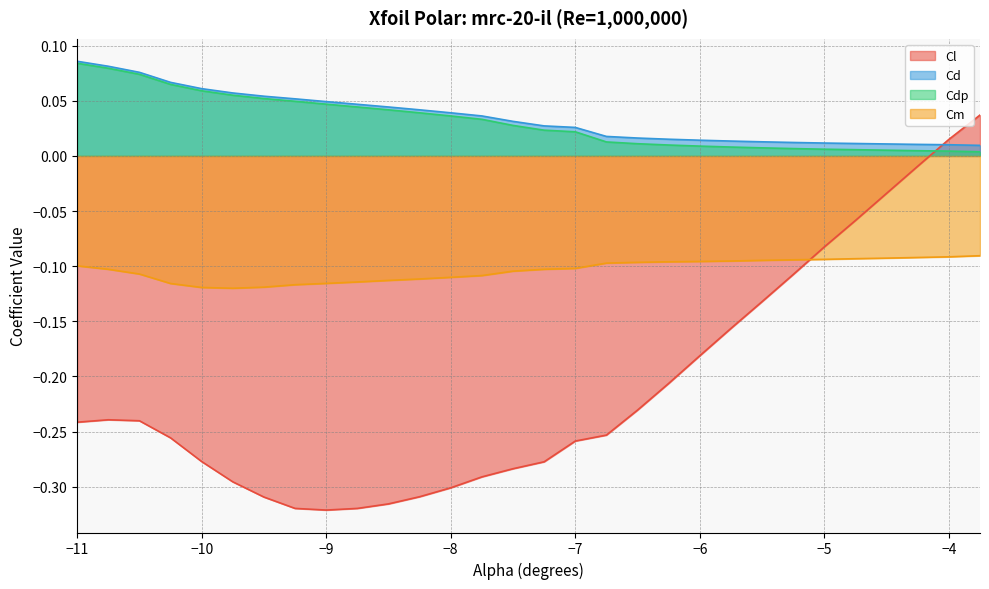

What is the minimum value shown in the chart?

-0.3